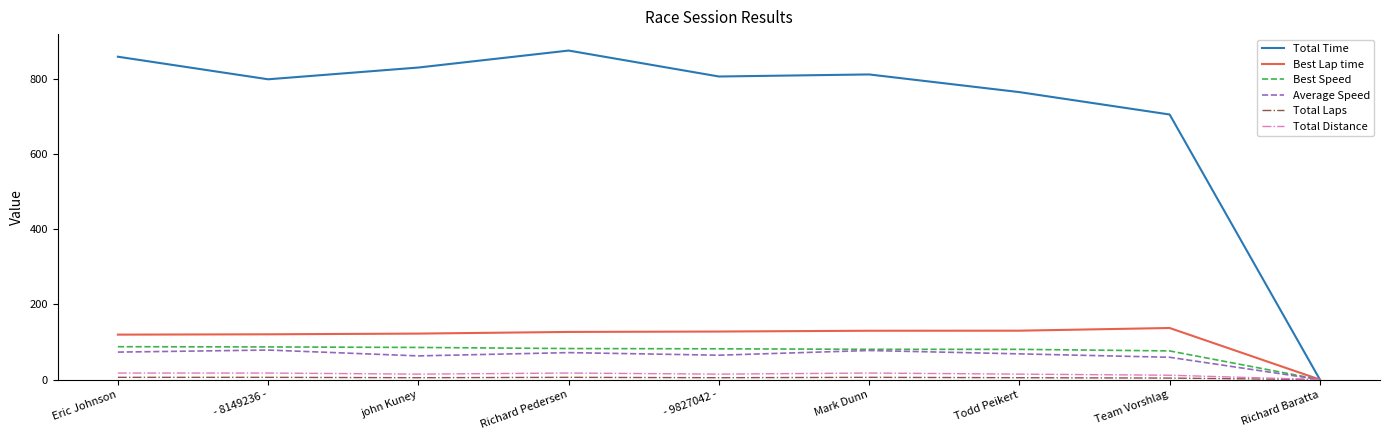

True or false: Total Time has a value of 544.0 at - 8149236 -.

False